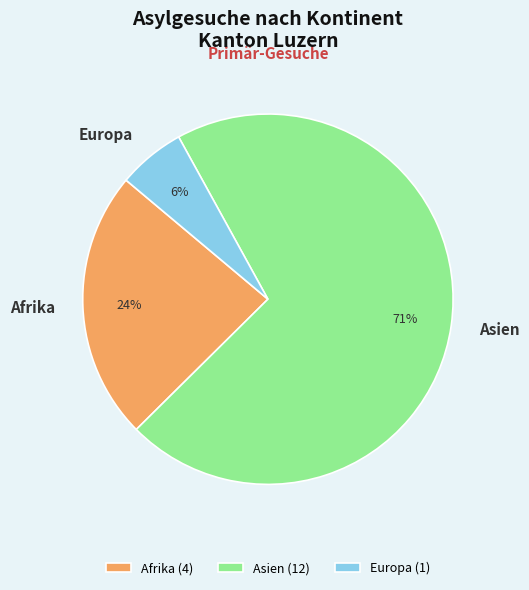

Is it true that Europa is 6% of the pie?

True